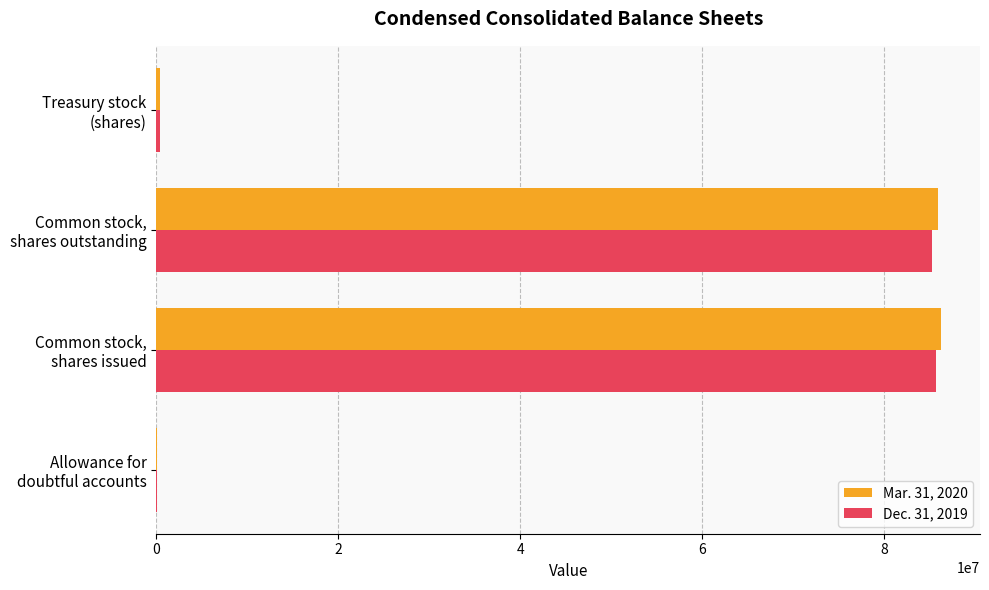

Which series has the widest spread of values?

Mar. 31, 2020